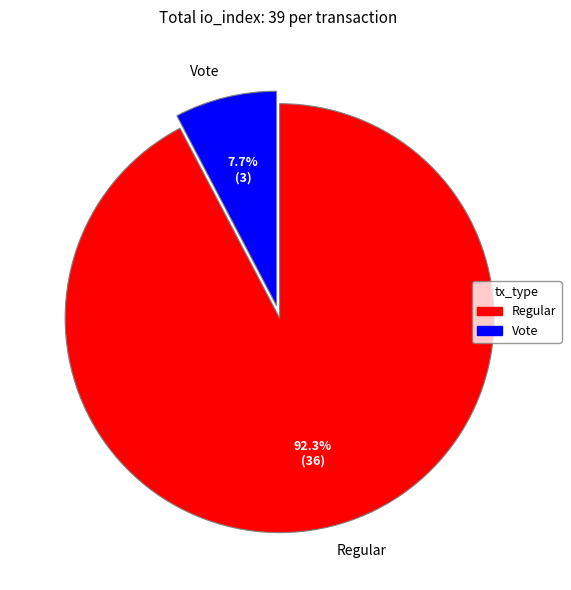

Between Vote and Regular, which is larger?

Regular